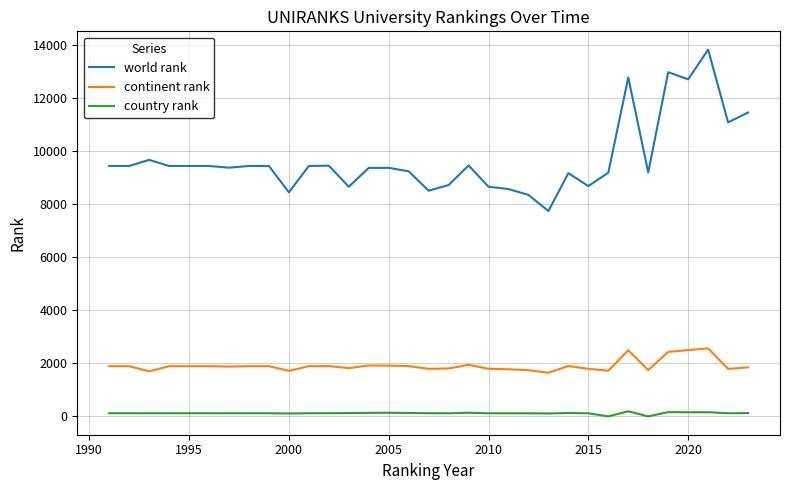

What is the difference between the maximum and minimum values in the continent rank series?

919